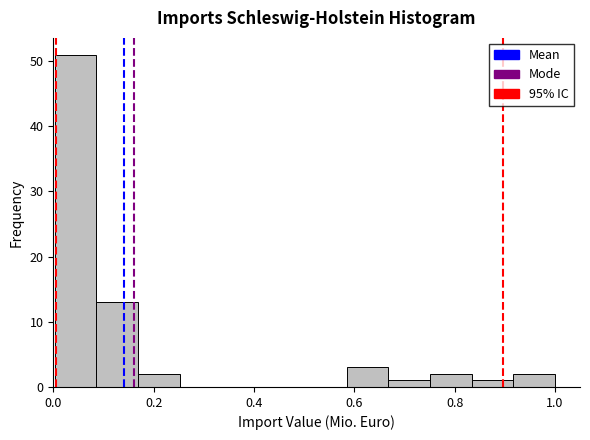

Which range on the x-axis has the tallest bar?

0.00 to 0.08